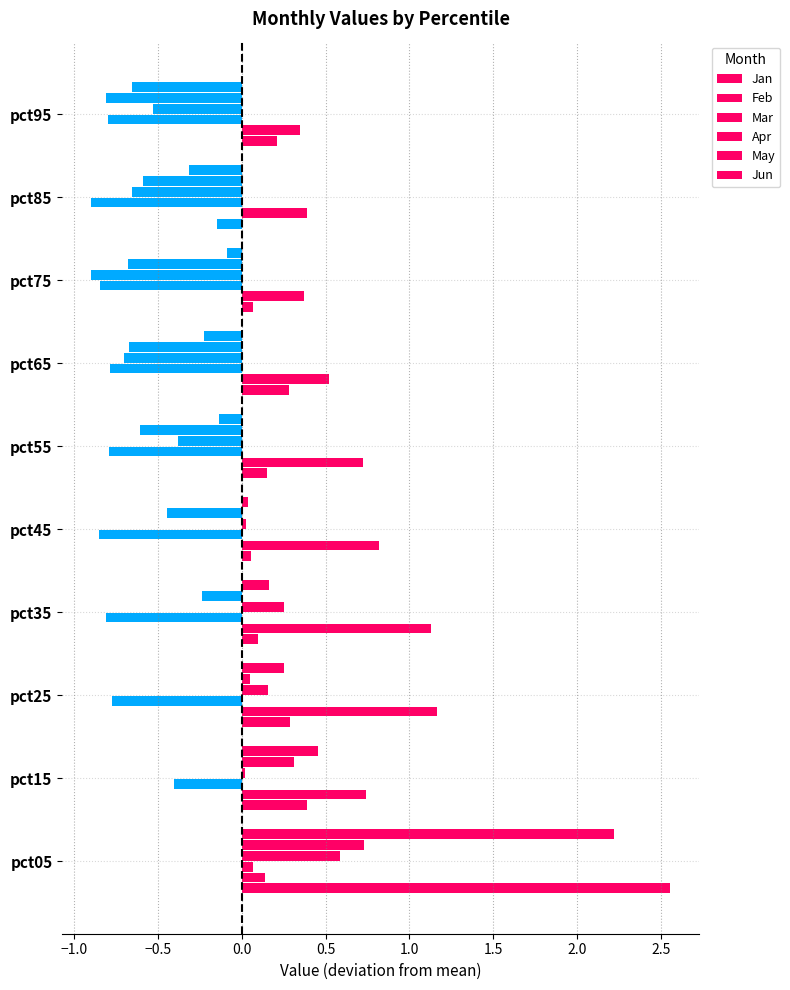

How many data points in Jan are above 0?

9